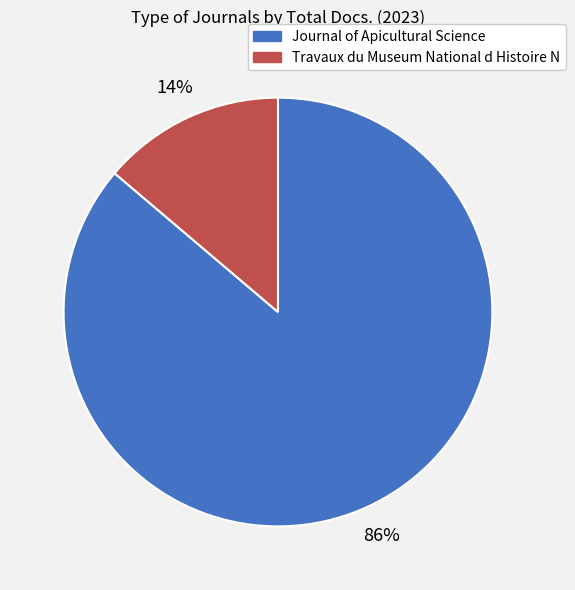

How many slices are in this pie chart?

2